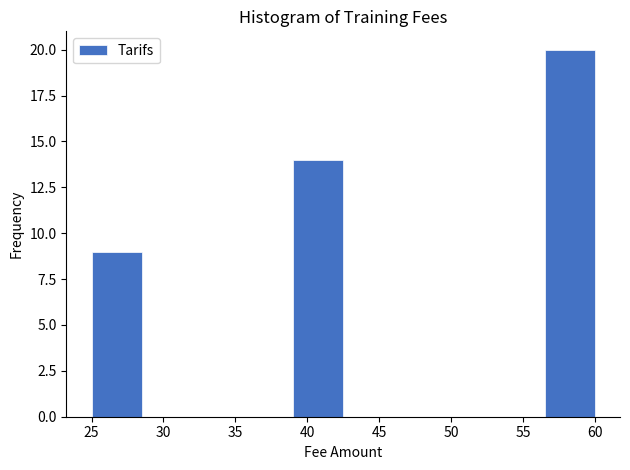

Reading left to right, list every bar in this chart as the range it spans on the x-axis followed by its height. The values are not printed on the chart, so give them approximately, as read against the axis.

25.0 to 28.5: 9
28.5 to 32.0: 0
32.0 to 35.5: 0
35.5 to 39.0: 0
39.0 to 42.5: 14
42.5 to 46.0: 0
46.0 to 49.5: 0
49.5 to 53.0: 0
53.0 to 56.5: 0
56.5 to 60.0: 20